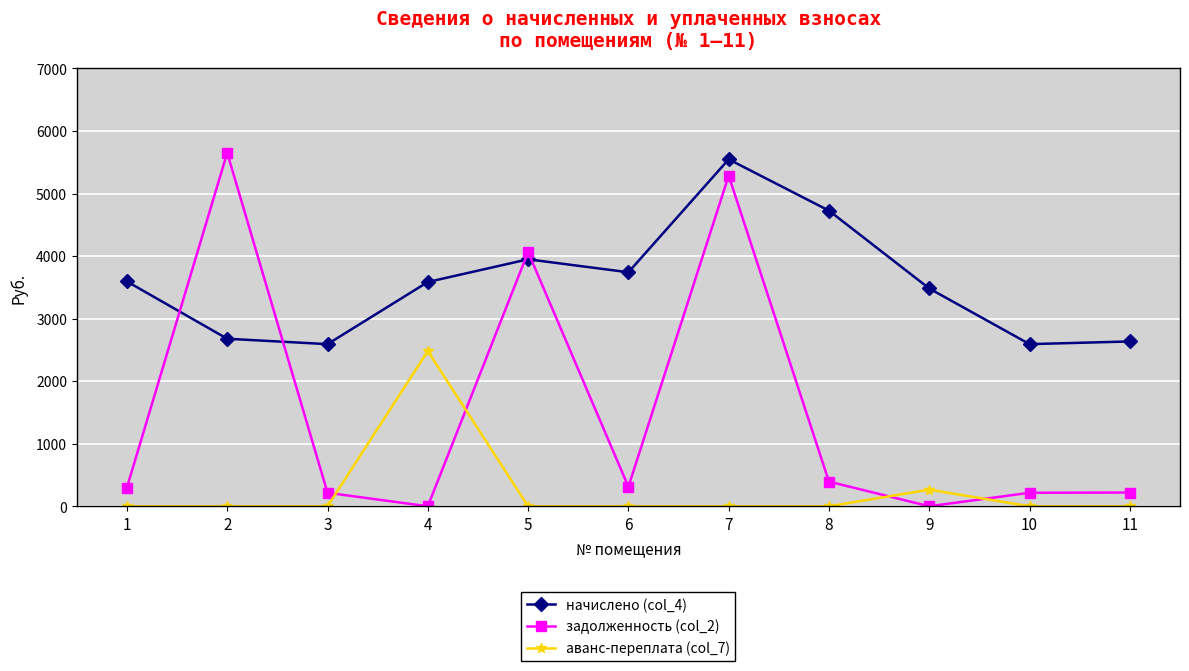

What is the difference between the second highest and minimum values in the аванс-переплата (col_7) series?

266.0